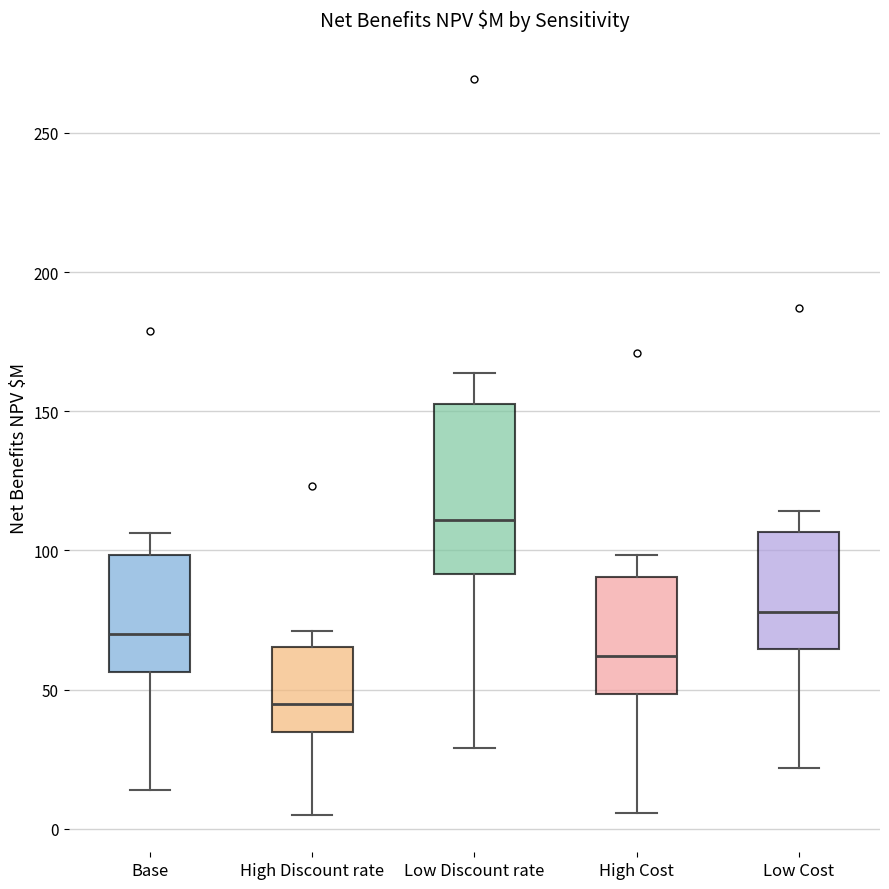

Which box's median line is the highest?

Low Discount rate